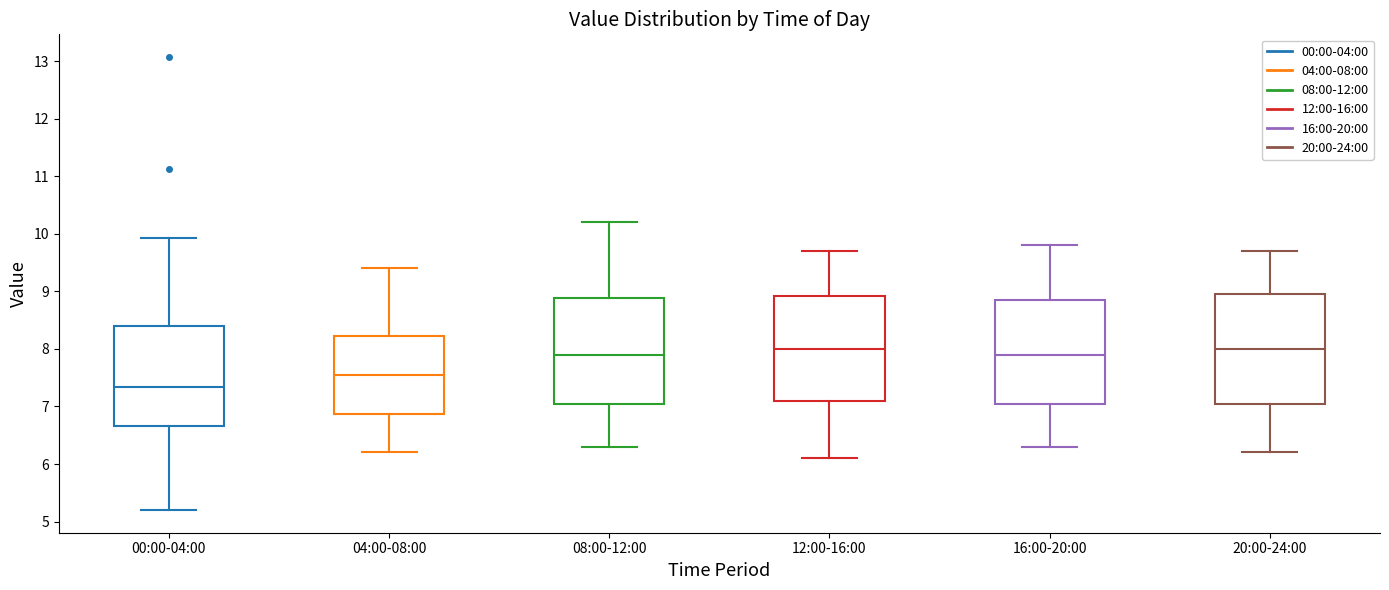

Where is the lower edge of the box for 08:00-12:00 on the y-axis? The values are not printed on the chart, so give them approximately, as read against the axis.

7.1